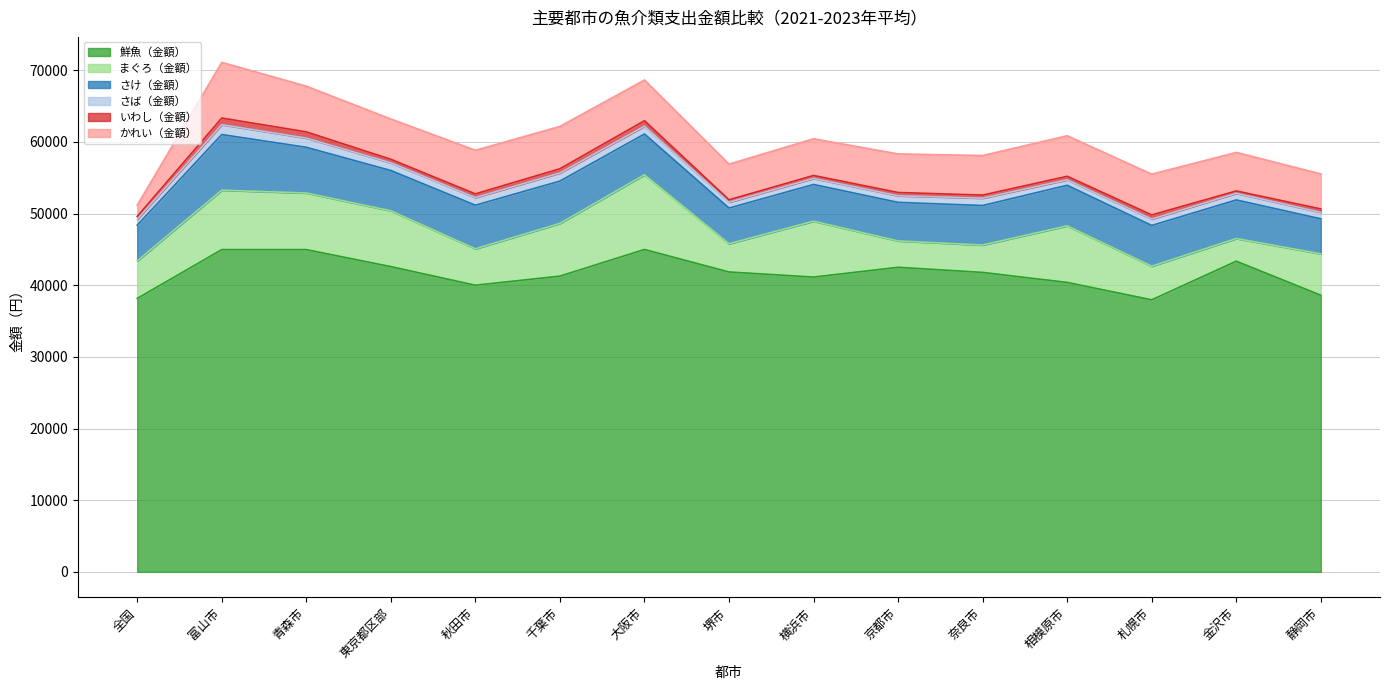

Reading right to left, list all the values displayed in this chart.

鮮魚（金額）: 静岡市=38608	金沢市=43361	札幌市=37968	相模原市=40396	奈良市=41794	京都市=42510	横浜市=41142	堺市=41855	大阪市=44995	千葉市=41278	秋田市=40004	東京都区部=42604	青森市=44976	富山市=44976	全国=38159
まぐろ（金額）: 静岡市=5779	金沢市=3165	札幌市=4688	相模原市=7900	奈良市=3816	京都市=3675	横浜市=7801	堺市=3939	大阪市=10426	千葉市=7355	秋田市=5081	東京都区部=7788	青森市=7900	富山市=8291	全国=5232
さけ（金額）: 静岡市=4886	金沢市=5383	札幌市=5690	相模原市=5660	奈良市=5521	京都市=5383	横浜市=5125	堺市=4983	大阪市=5690	千葉市=5908	秋田市=6087	東京都区部=5624	青森市=6381	富山市=7768	全国=4992
さば（金額）: 静岡市=901	金沢市=924	札幌市=895	相模原市=760	奈良市=1026	京都市=924	横浜市=841	堺市=811	大阪市=1092	千葉市=1132	秋田市=1063	東京都区部=1069	青森市=1279	富山市=1378	全国=824
いわし（金額）: 静岡市=481	金沢市=329	札幌市=578	相模原市=493	奈良市=428	京都市=456	横浜市=415	堺市=338	大阪市=761	千葉市=590	秋田市=521	東京都区部=497	青森市=873	富山市=930	全国=396
かれい（金額）: 静岡市=4886	金沢市=5383	札幌市=5690	相模原市=5660	奈良市=5521	京都市=5383	横浜市=5125	堺市=4983	大阪市=5690	千葉市=5908	秋田市=6087	東京都区部=5624	青森市=6381	富山市=7768	全国=1574